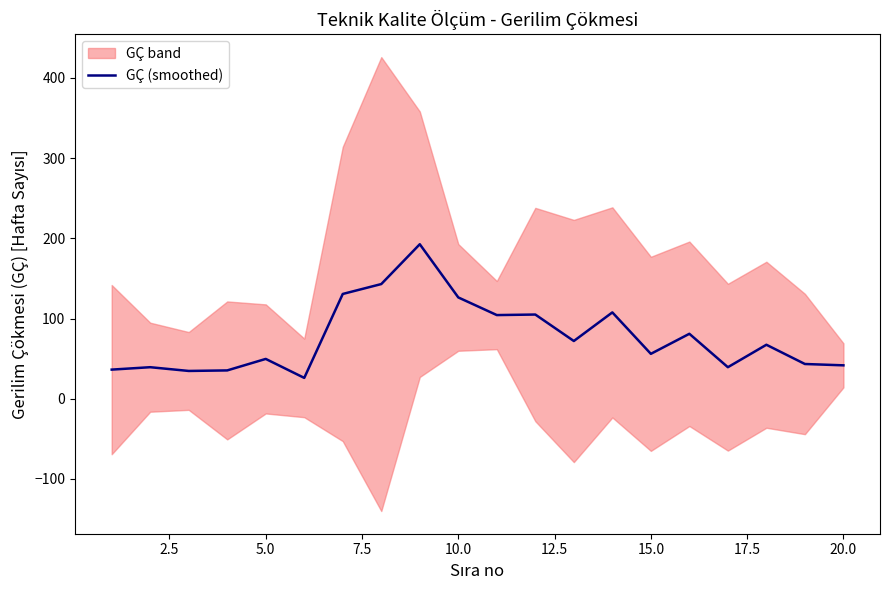

What is the value of the 4th point from the left?

35.3